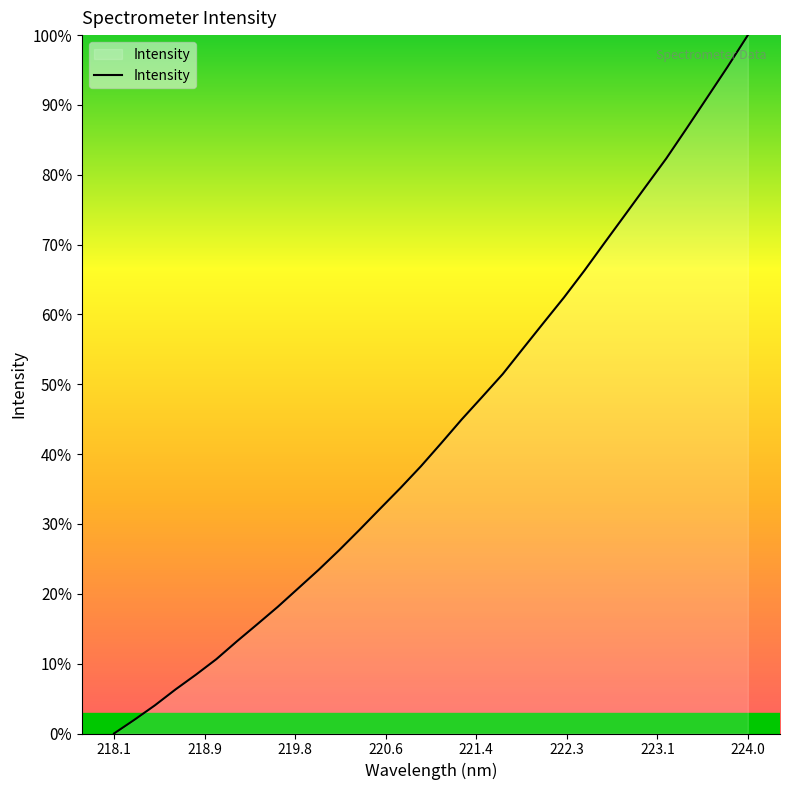

What is the greatest value displayed?

100.0